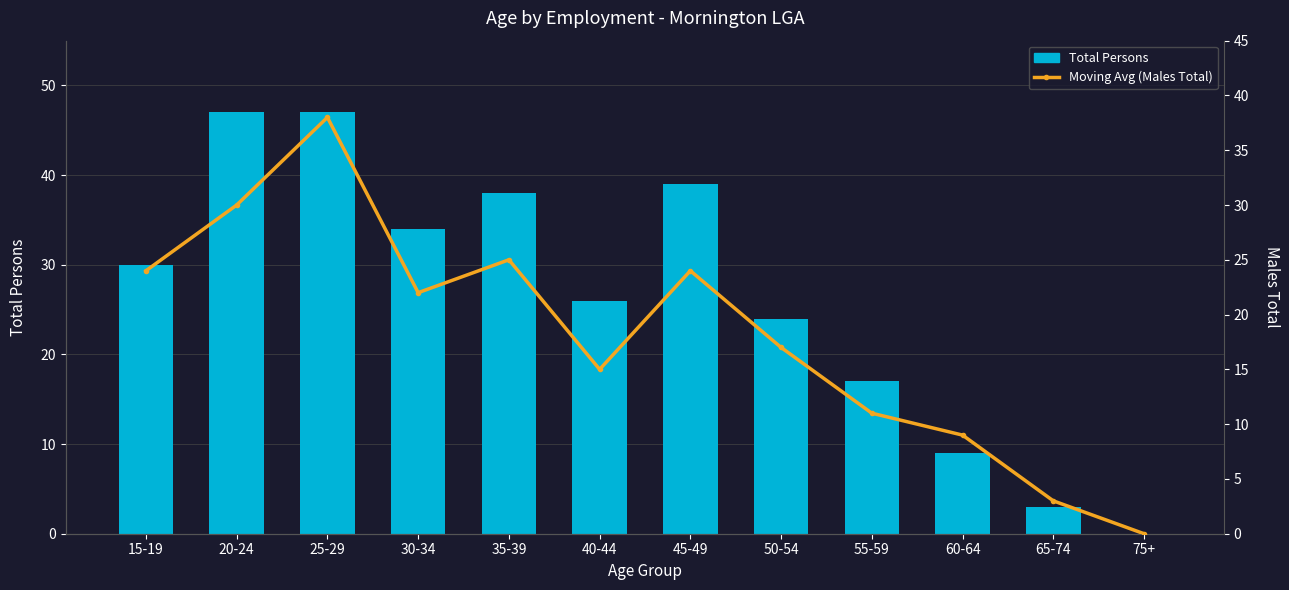

What is the highest value of the Total Persons series?

47